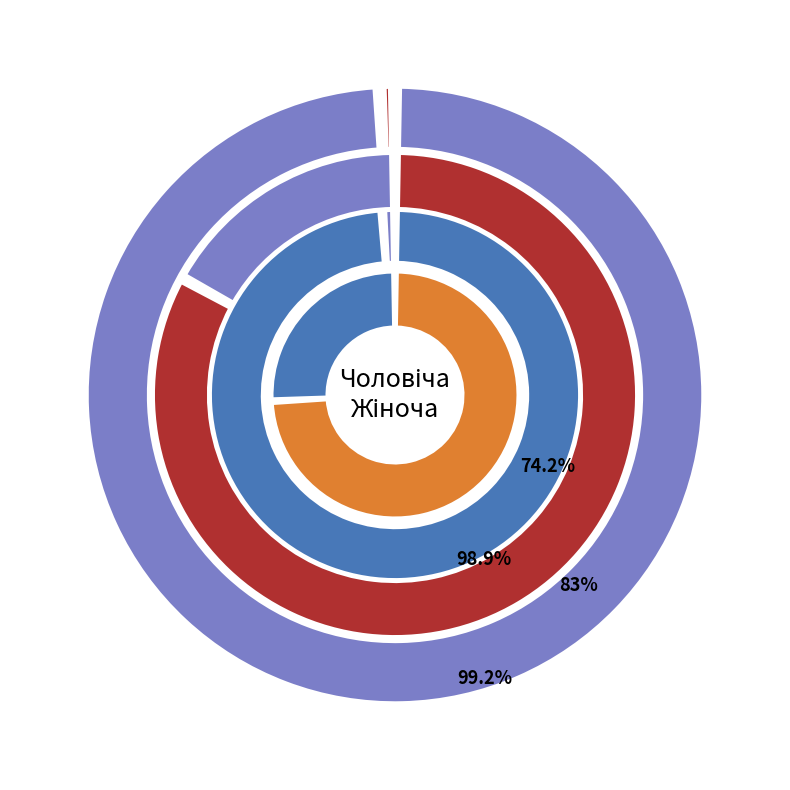

Does Чоловіча represent more than half of the total?

No